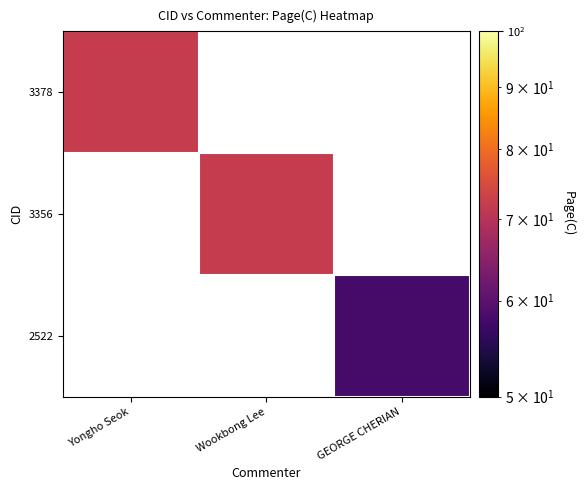

List the series in order of their peak value, highest first.

3378, 3356, 2522